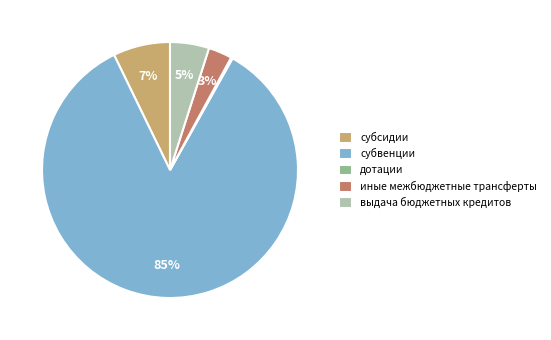

True or false: субвенции accounts for 93% of the total.

False